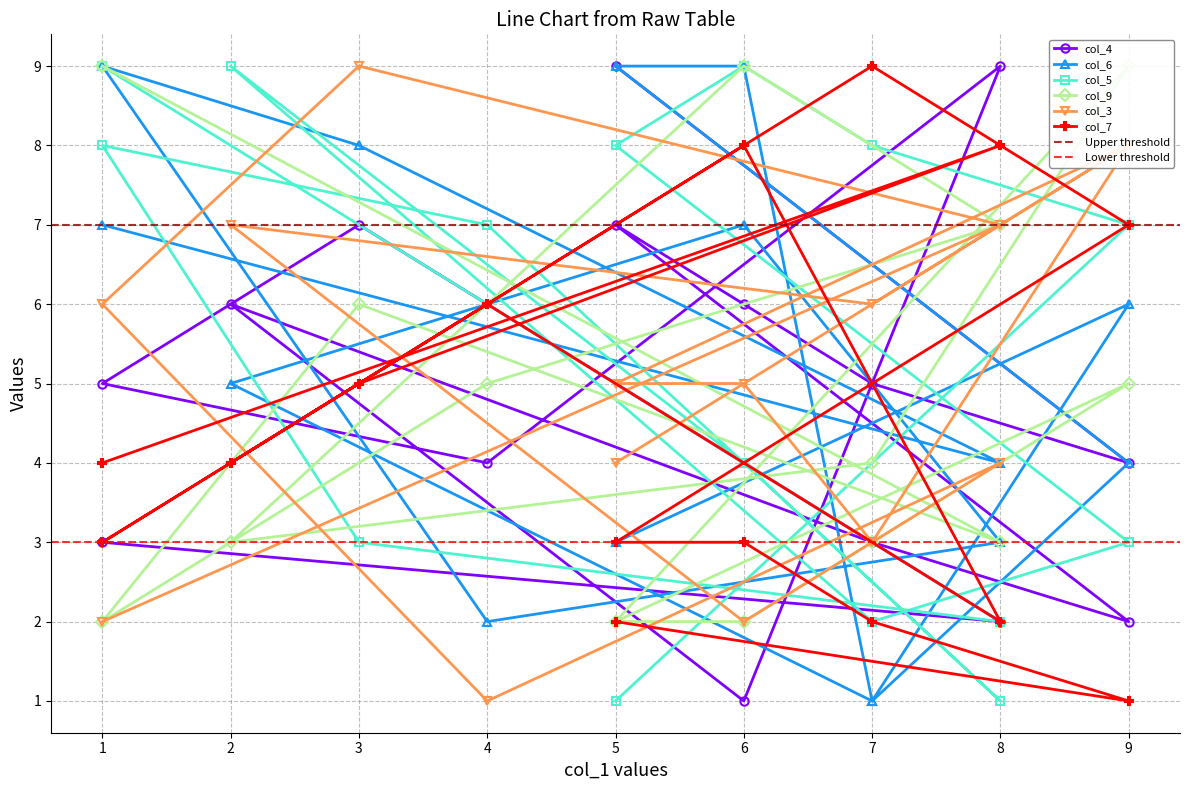

The value of col_4 at 6 is 2. True or false?

False